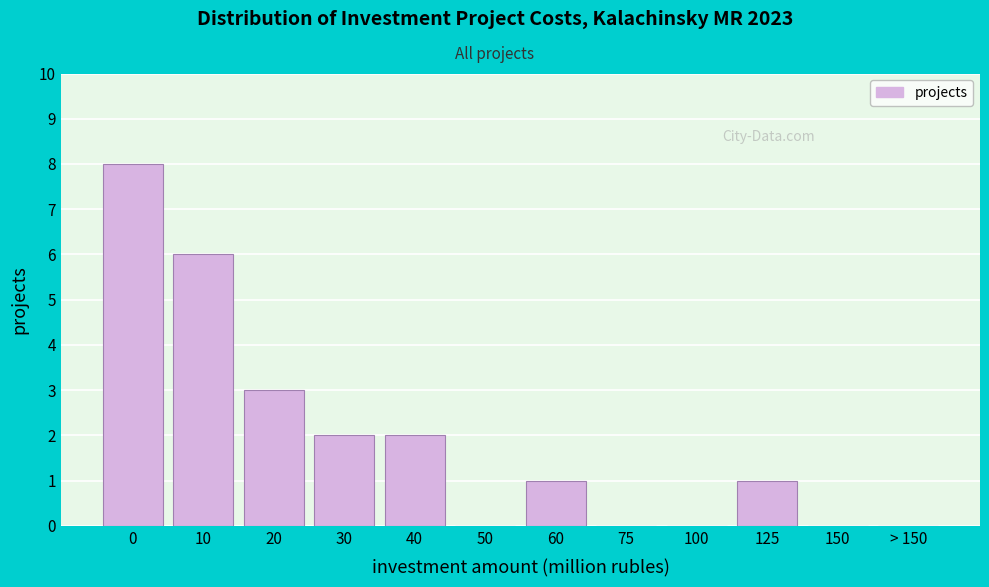

Reading left to right, extract all data points from this chart.

0=8	10=6	20=3	30=2	40=2	50=0	60=1	75=0	100=0	125=1	150=0	> 150=0